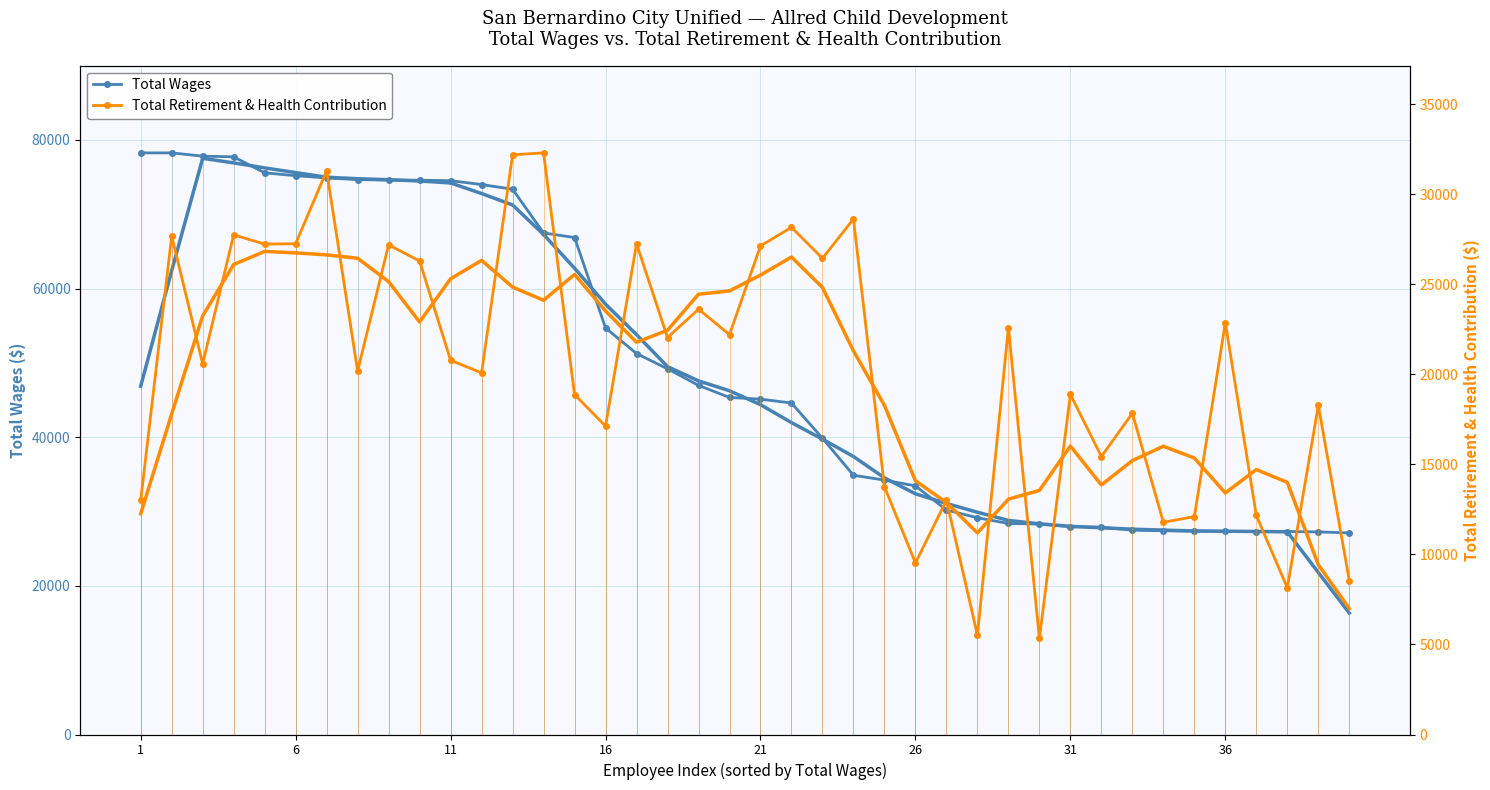

True or false: Total Retirement & Health Contribution and Total Wages cross at least once.

False